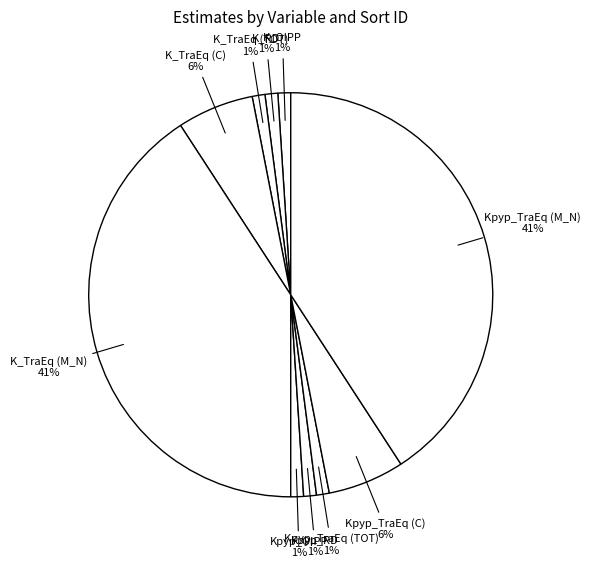

Do Kpyp_TraEq (TOT) and Kpyp_OIPP together represent more than half of the pie?

No